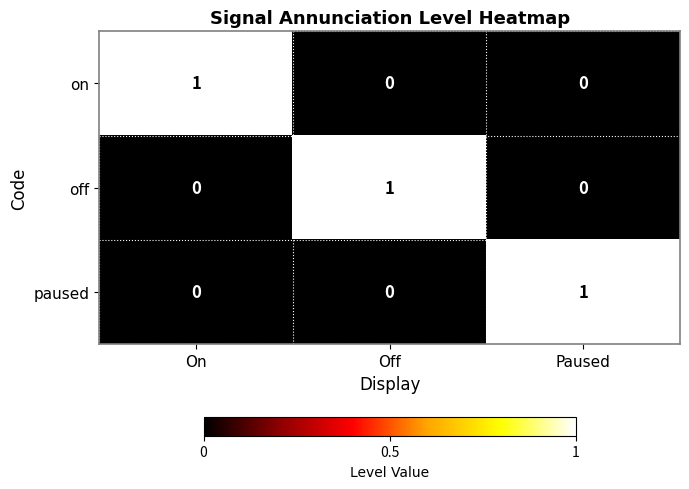

How many off values are between 0 and 1?

3